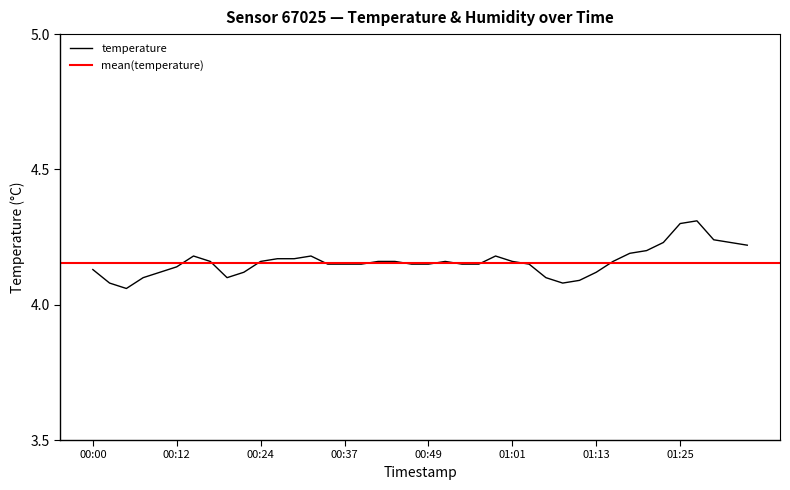

Read the value at 01:25.

4.3